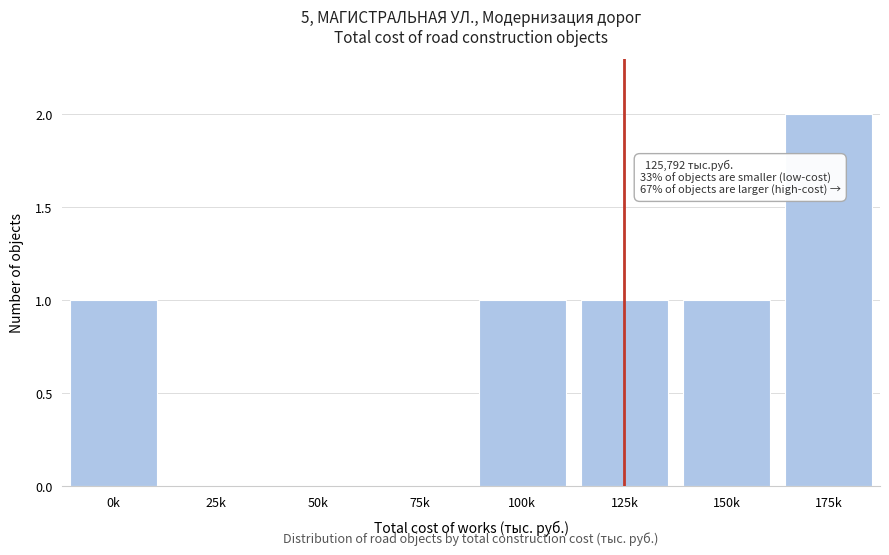

Reading right to left, what are all the values shown in this chart?

175k=2	150k=1	125k=1	100k=1	75k=0	50k=0	25k=0	0k=1